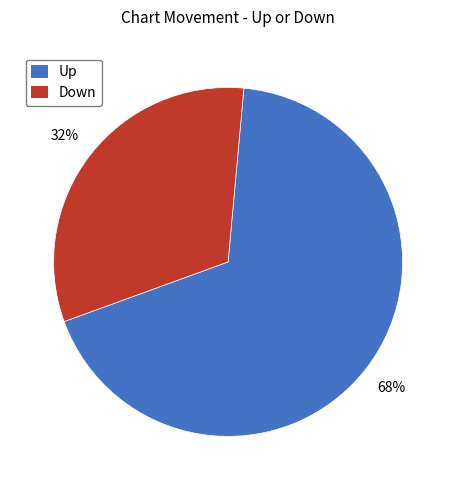

How many slices are in this pie chart?

2